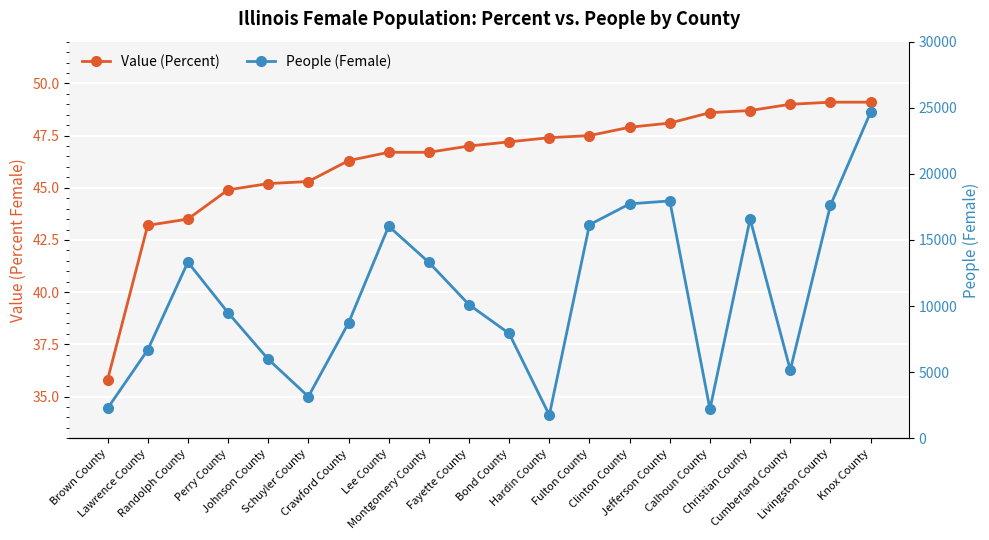

What is the lowest value of the Value (Percent) series?

35.8